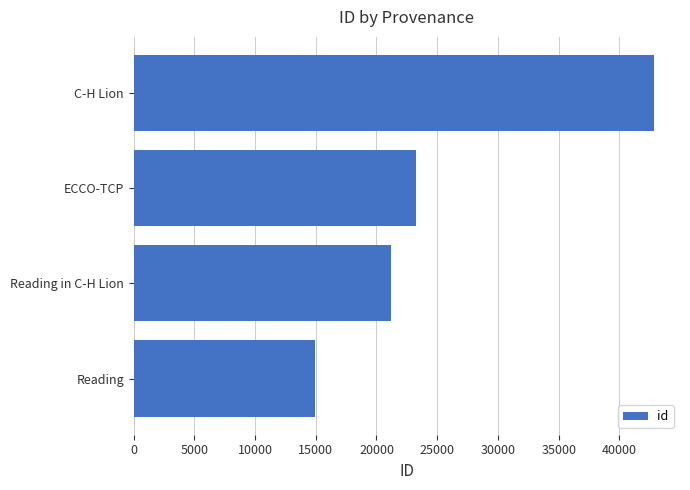

Which label corresponds to the smallest value in the chart?

Reading